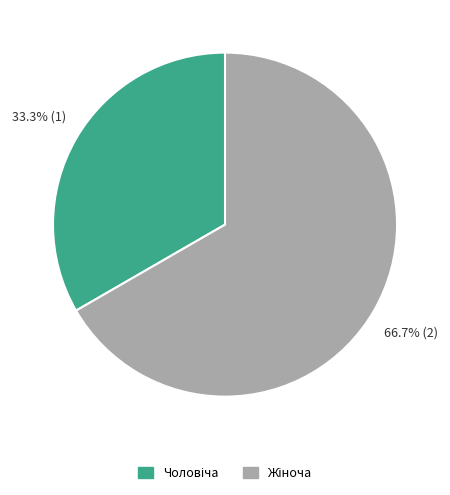

Is there a majority slice in this chart?

Yes